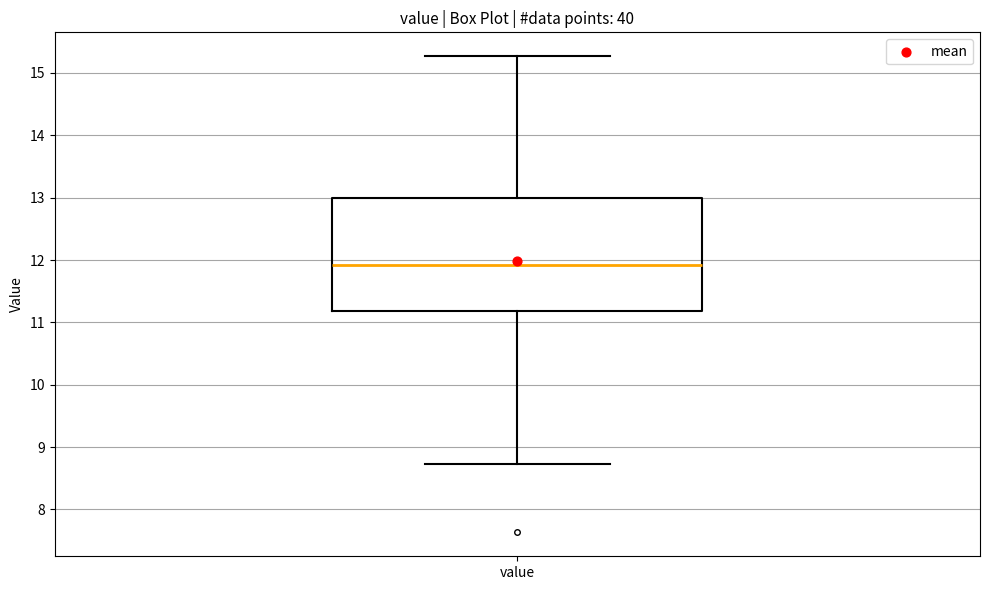

Transcribe this box plot: give where the median line is, the range the box spans, and where the two whiskers end, as read against the y-axis. The values are not printed on the chart, so give them approximately, as read against the axis.

median 11.9, box 11.2 to 13.0, whiskers 8.7 to 15.3